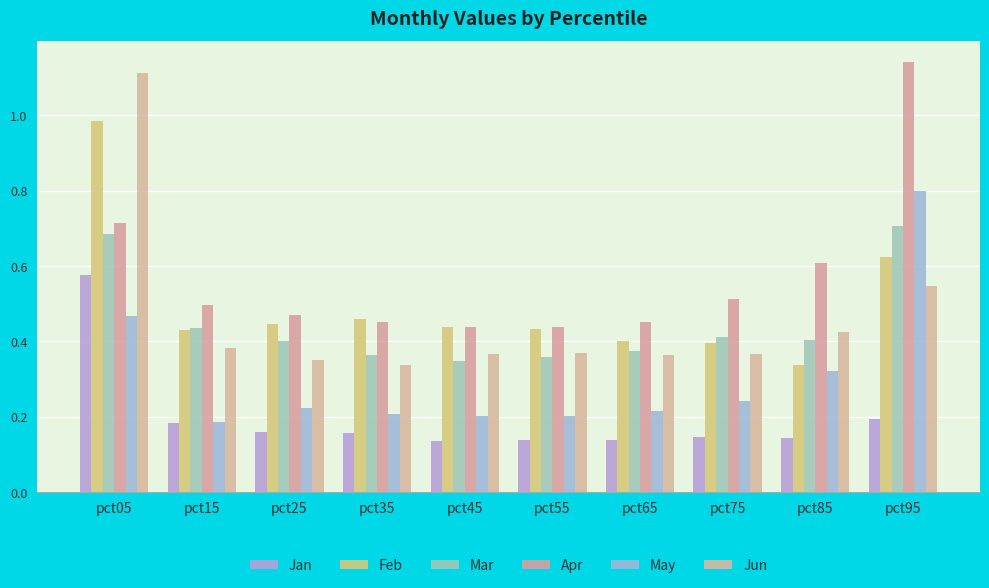

Which series has the widest spread of values?

Jun